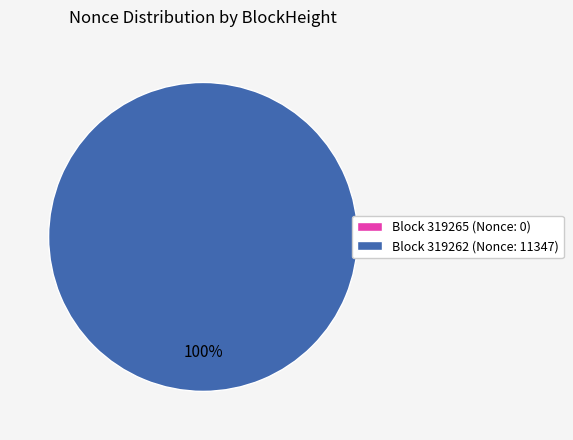

What is the smallest slice in the pie chart?

319265